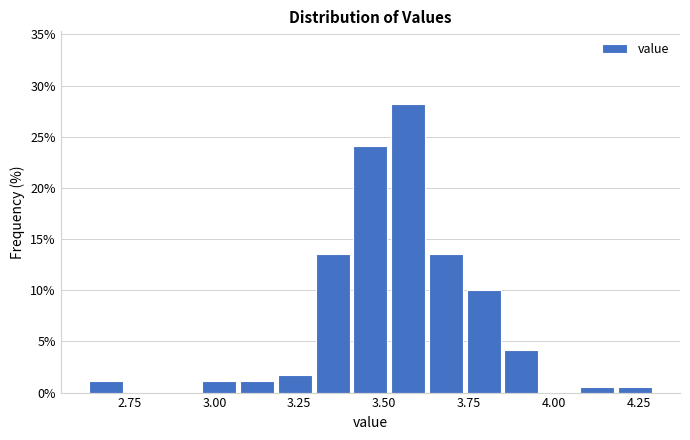

Around what value on the x-axis is the tallest bar? Give the approximate position of its centre, as read against the axis.

3.55